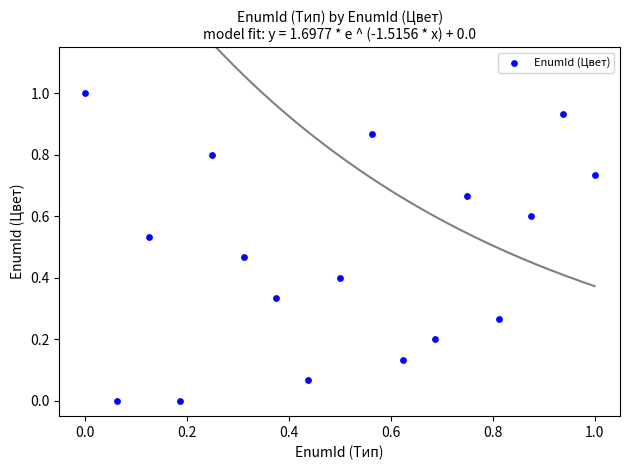

What is the range of Y values (max minus min)?

1.0